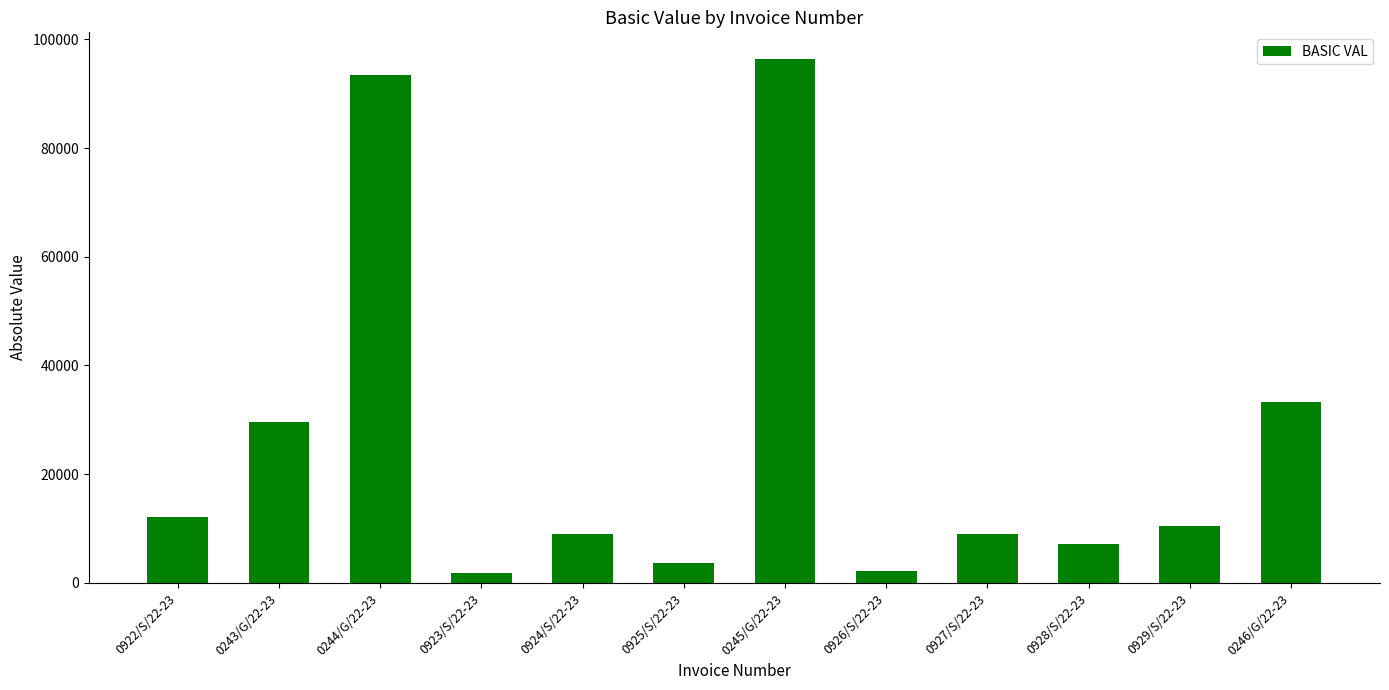

The value at 0243/G/22-23 is 38750.8. True or false?

False